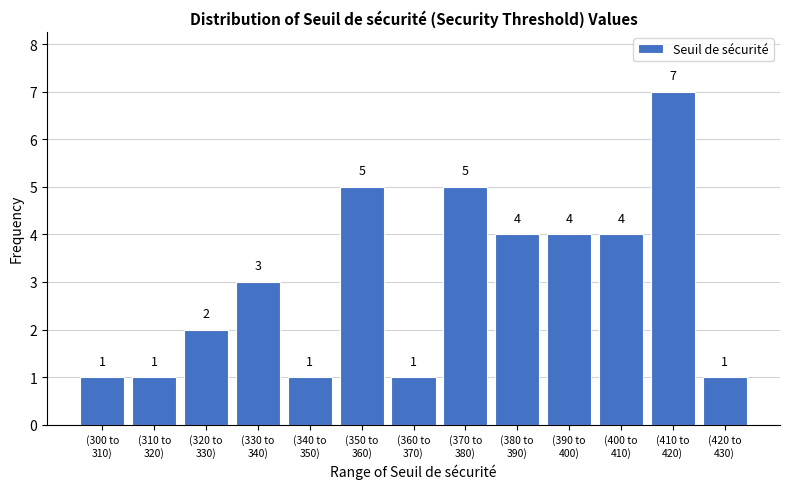

Reading right to left, extract all data points from this chart.

1	7	4	4	4	5	1	5	1	3	2	1	1